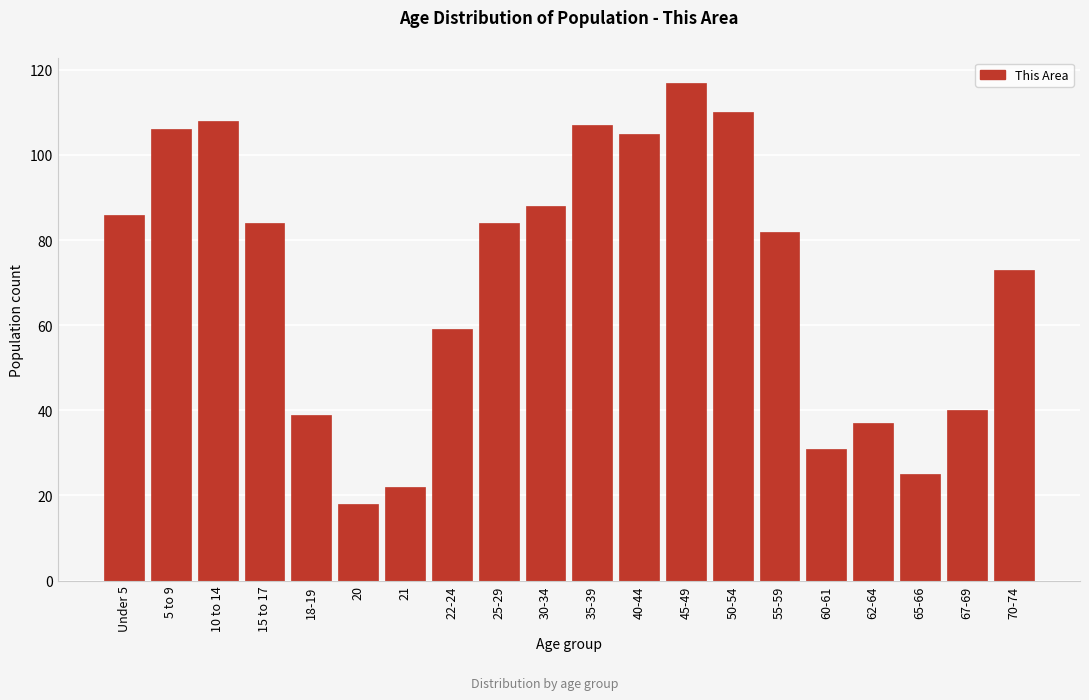

Reading right to left, what are all the values shown in this chart?

73	40	25	37	31	82	110	117	105	107	88	84	59	22	18	39	84	108	106	86